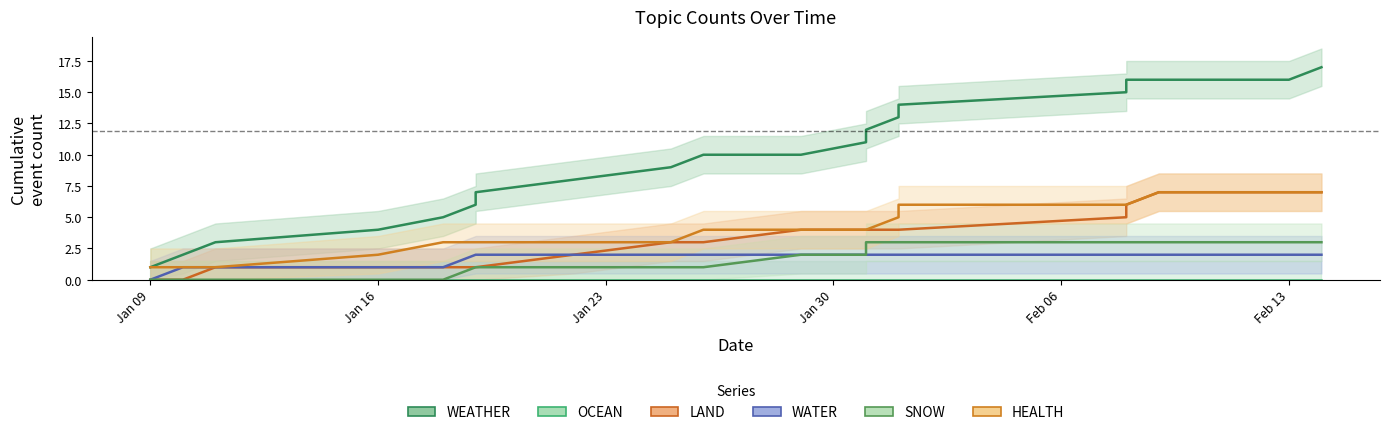

What is the difference between the second highest and second lowest values in the LAND series?

7